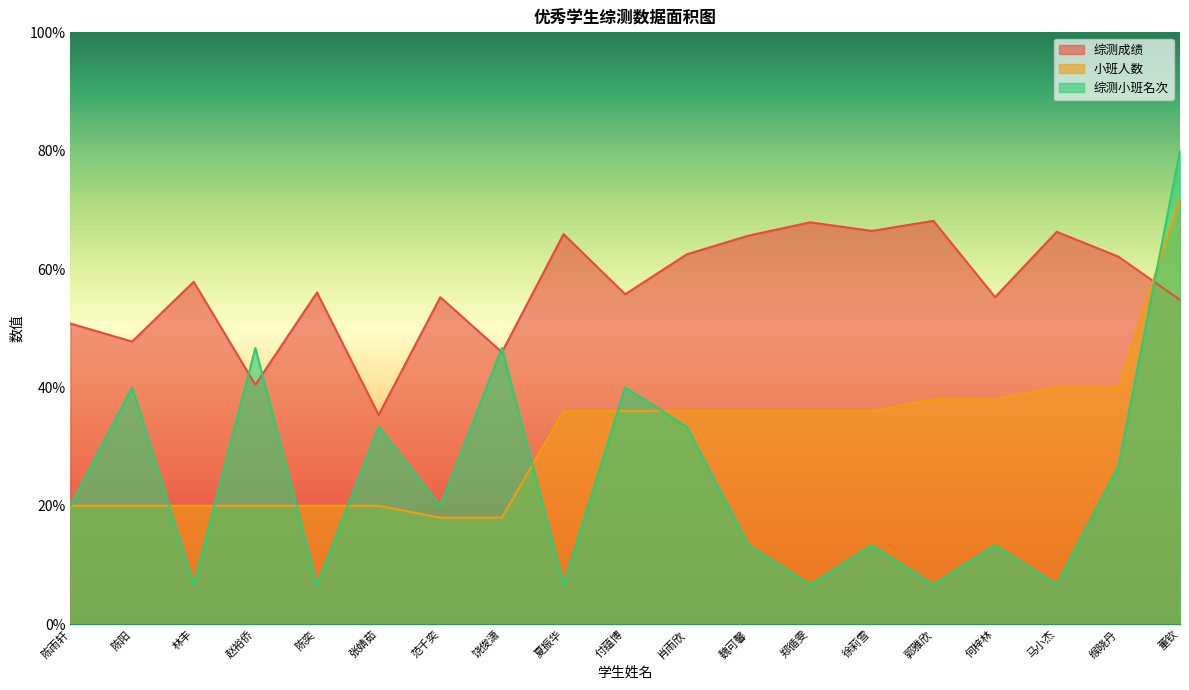

What is the total value across all series at 付蕴博?

131.8